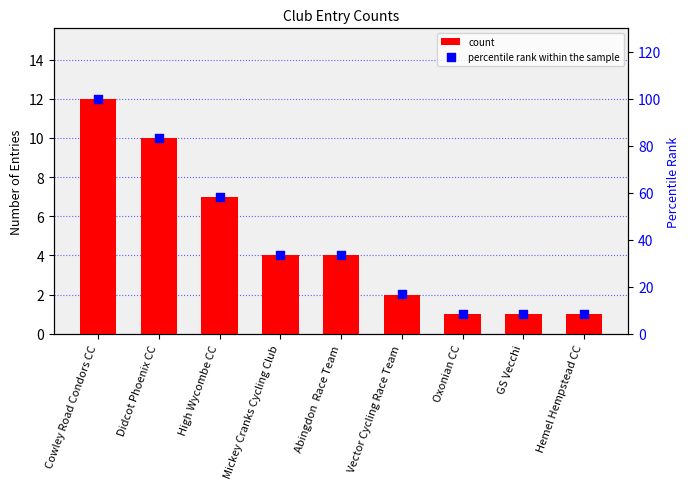

What is the total value across all series at Hemel Hempstead CC?

9.3